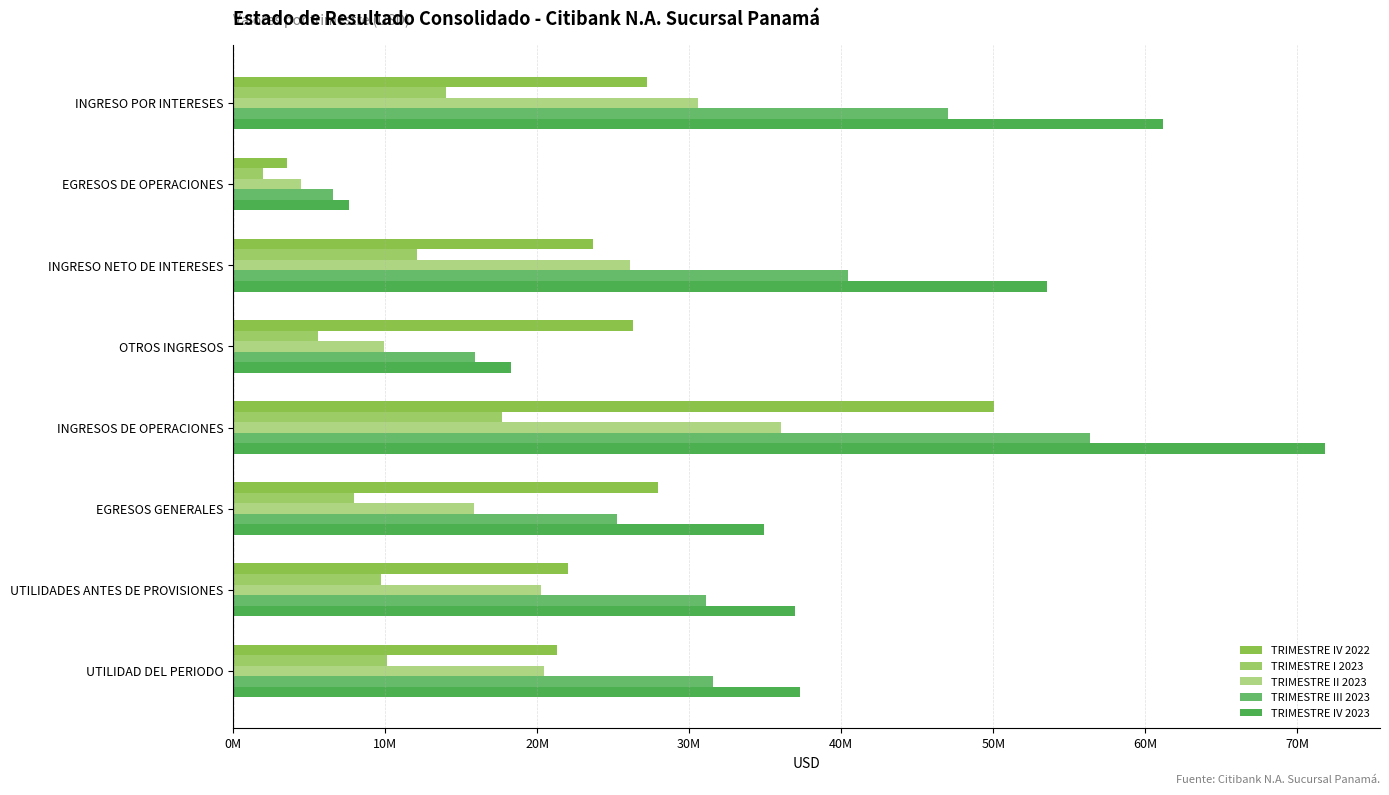

What are all the series names shown in the legend?

TRIMESTRE IV 2022, TRIMESTRE I 2023, TRIMESTRE II 2023, TRIMESTRE III 2023, TRIMESTRE IV 2023